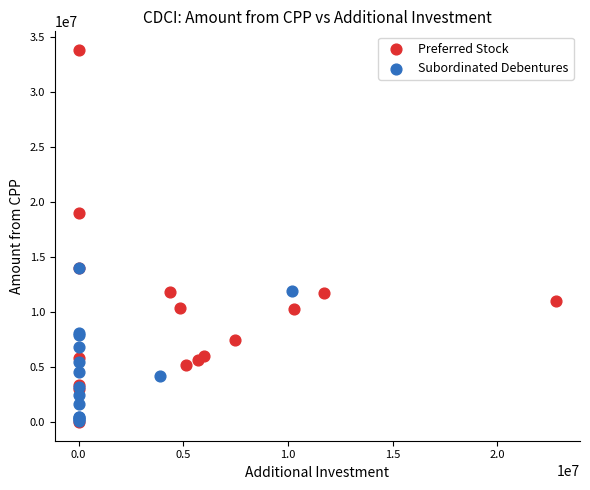

Which series has the largest Y range (max minus min)?

Preferred Stock